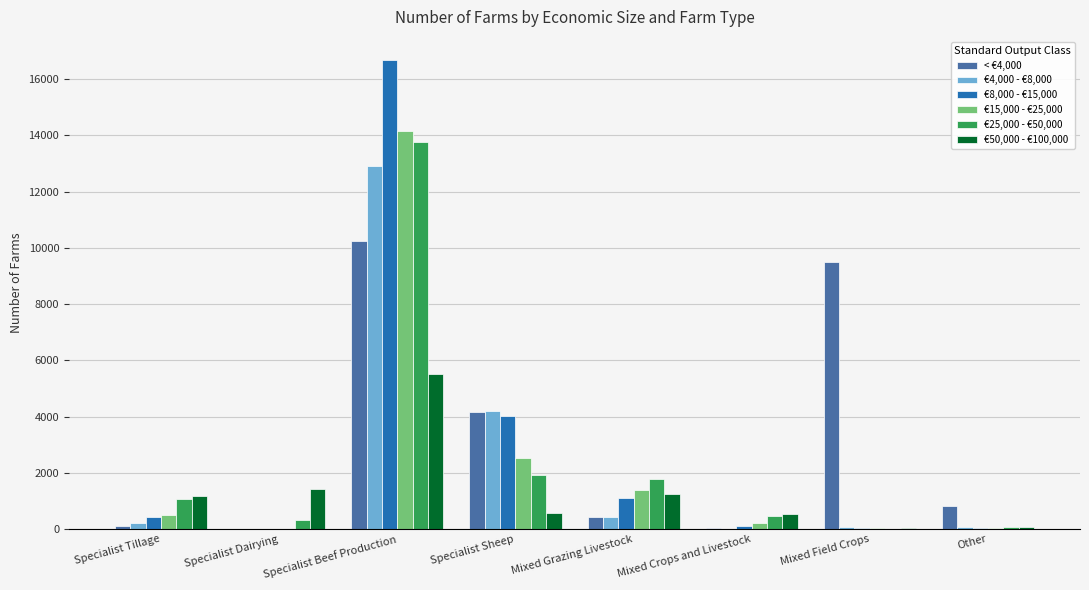

At which label does €25,000 - €50,000 reach its peak?

Specialist Beef Production